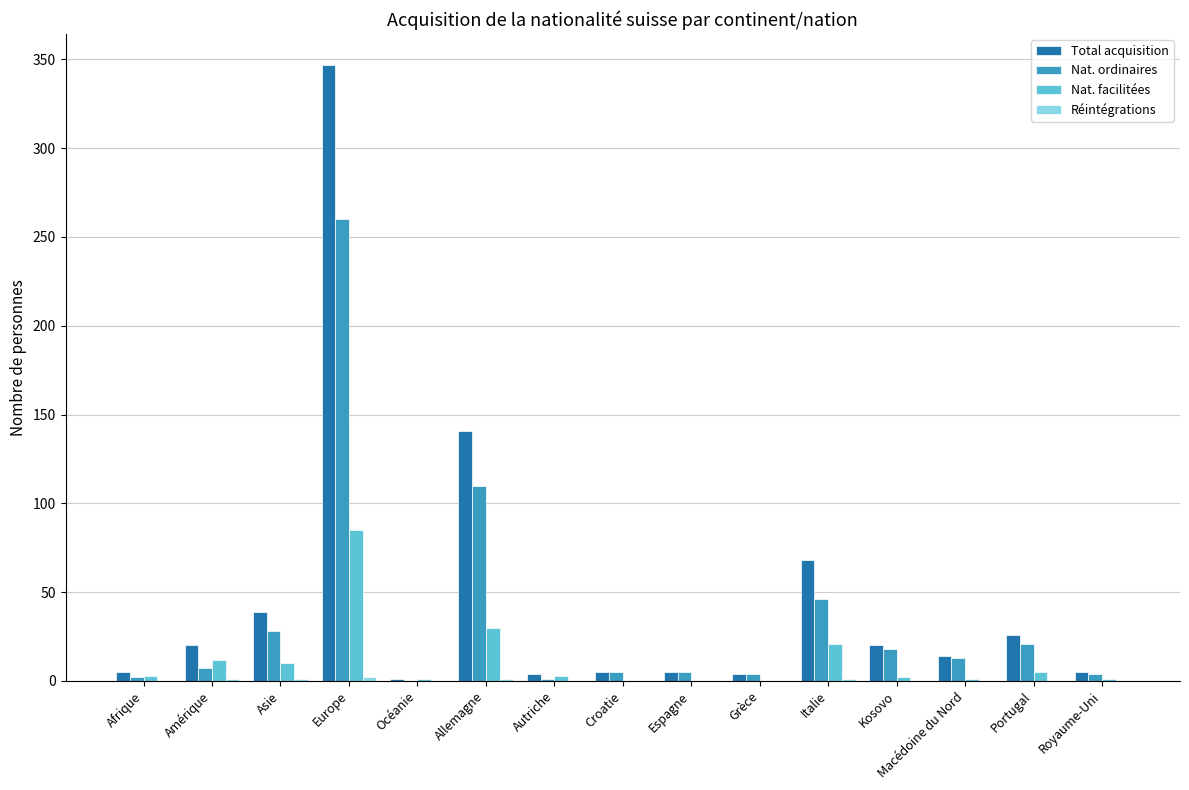

What is the highest value of the Nat. facilitées series?

85